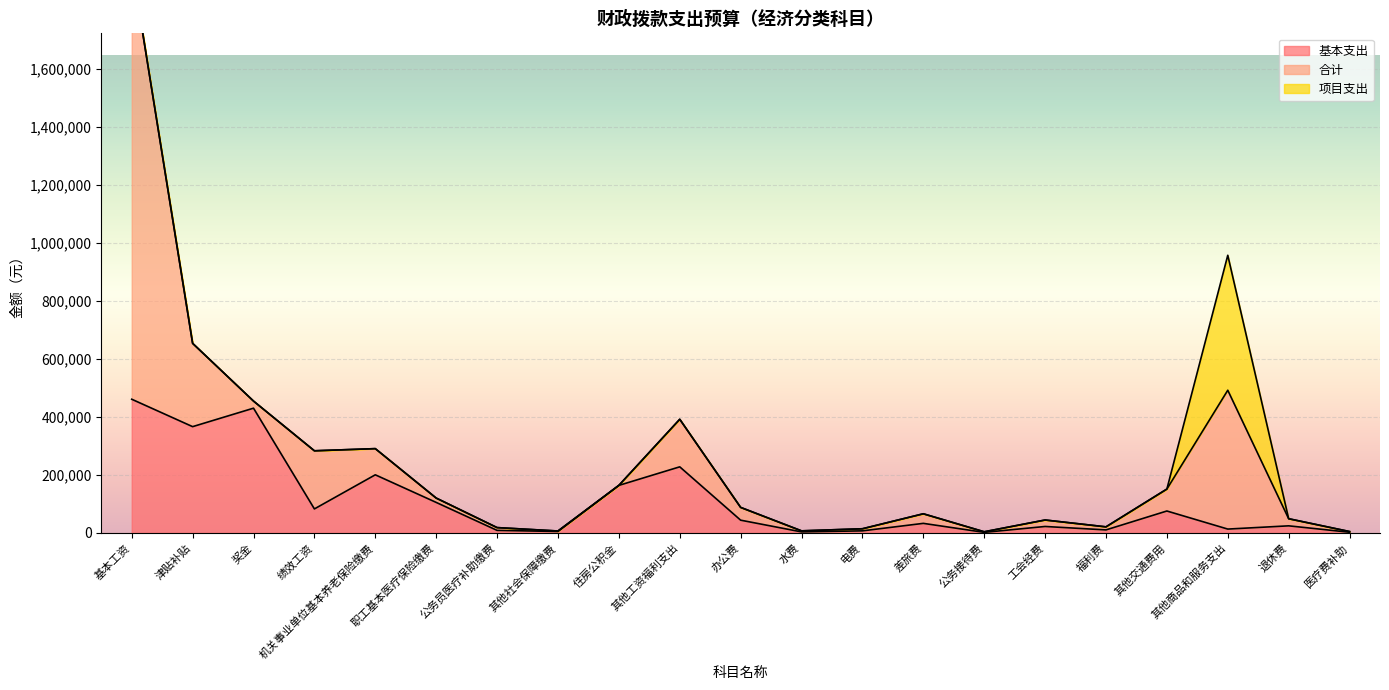

Where is 基本支出 nearest to the value 231346?

其他工资福利支出